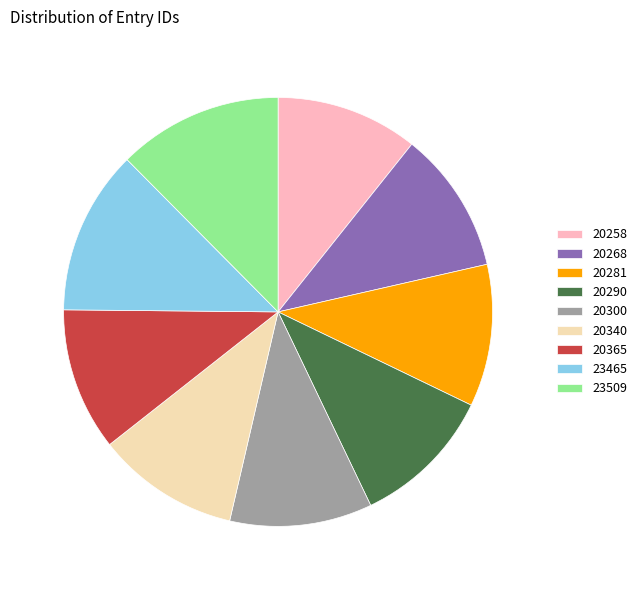

Does 20268 account for over 50% of the chart?

No